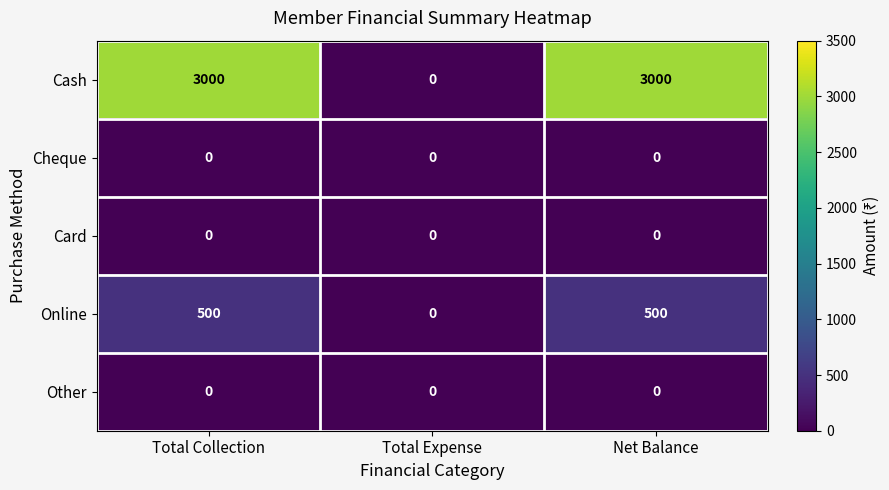

What is the sum of the Online values at Total Collection and Total Expense?

500